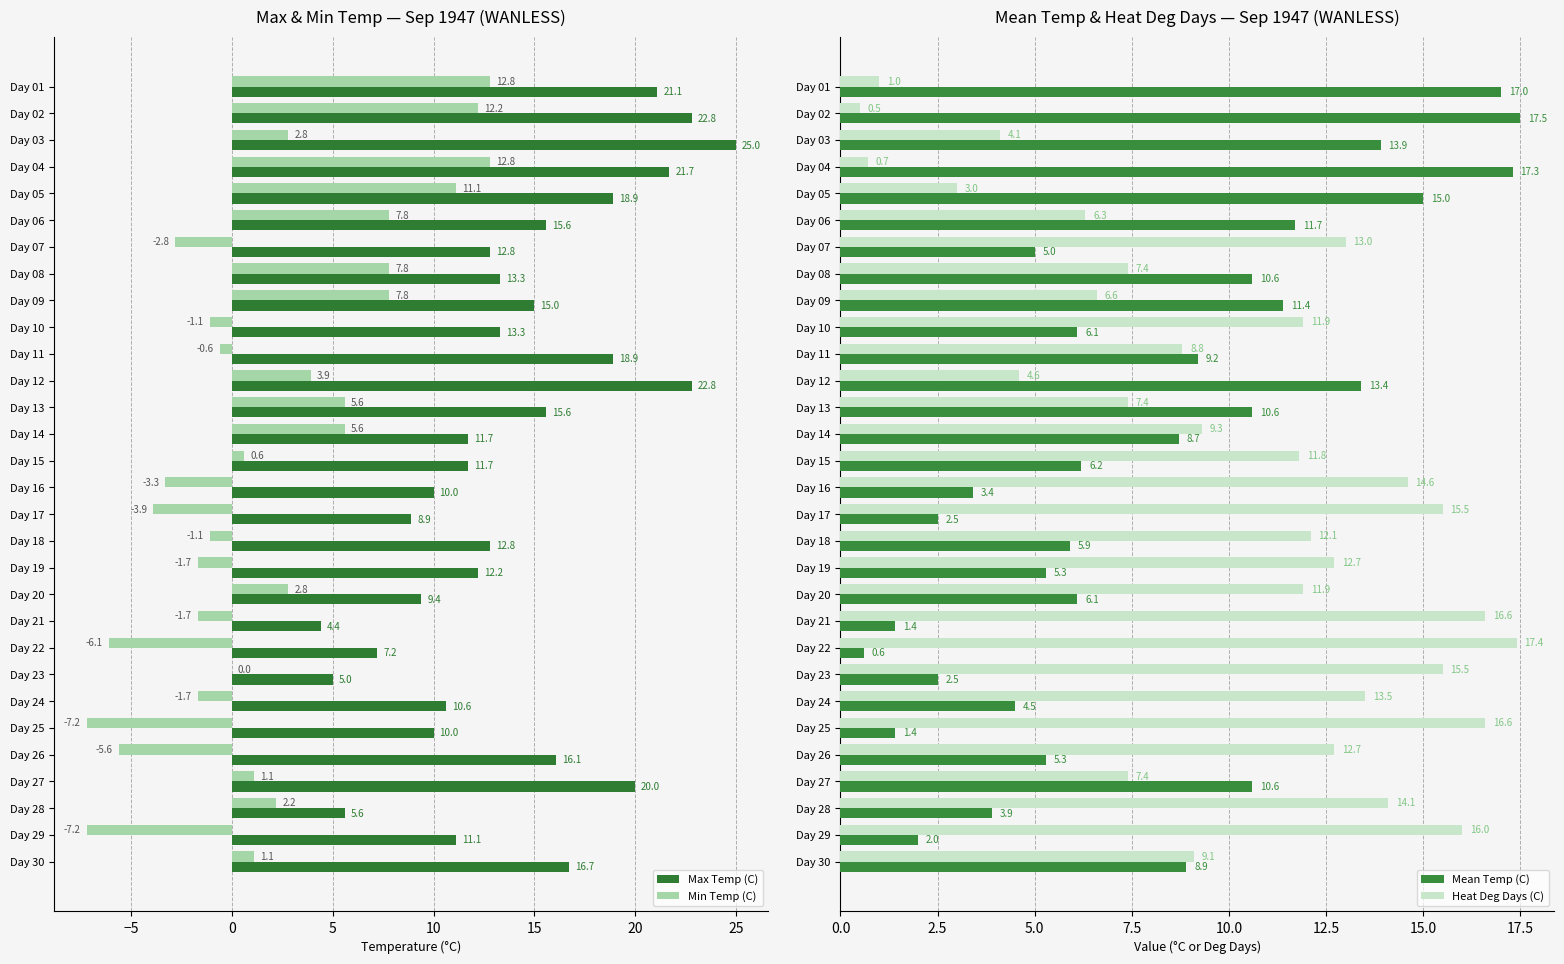

What is the minimum value for Max Temp (C)?

4.4